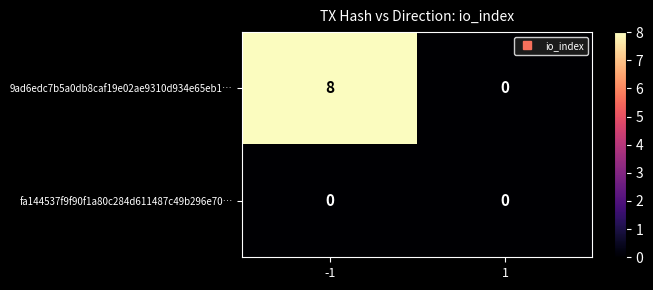

What is the total value across all series at -1?

8